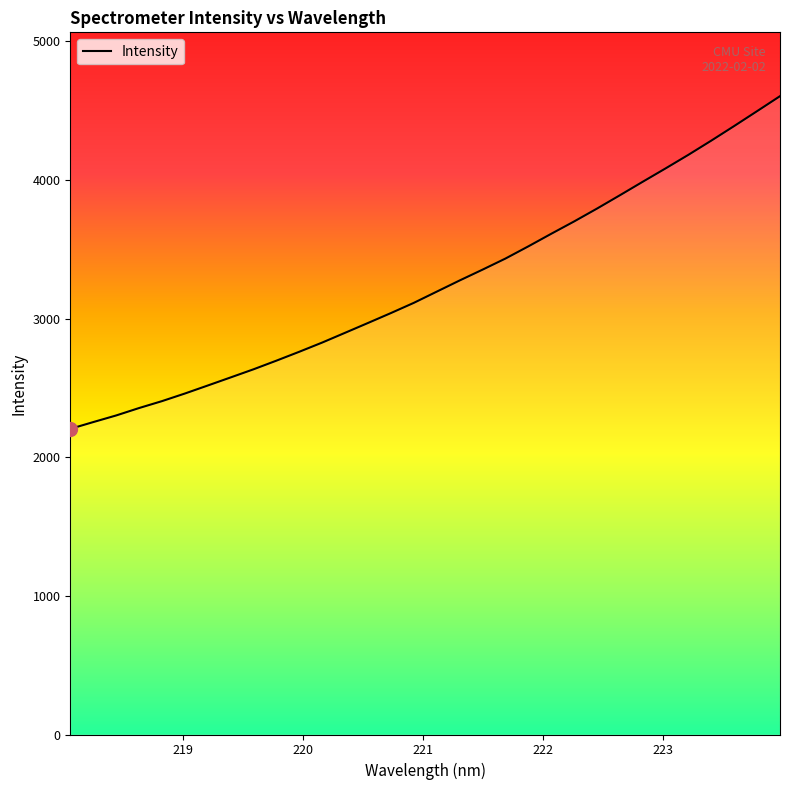

What is the difference between the maximum and minimum values?

2399.5